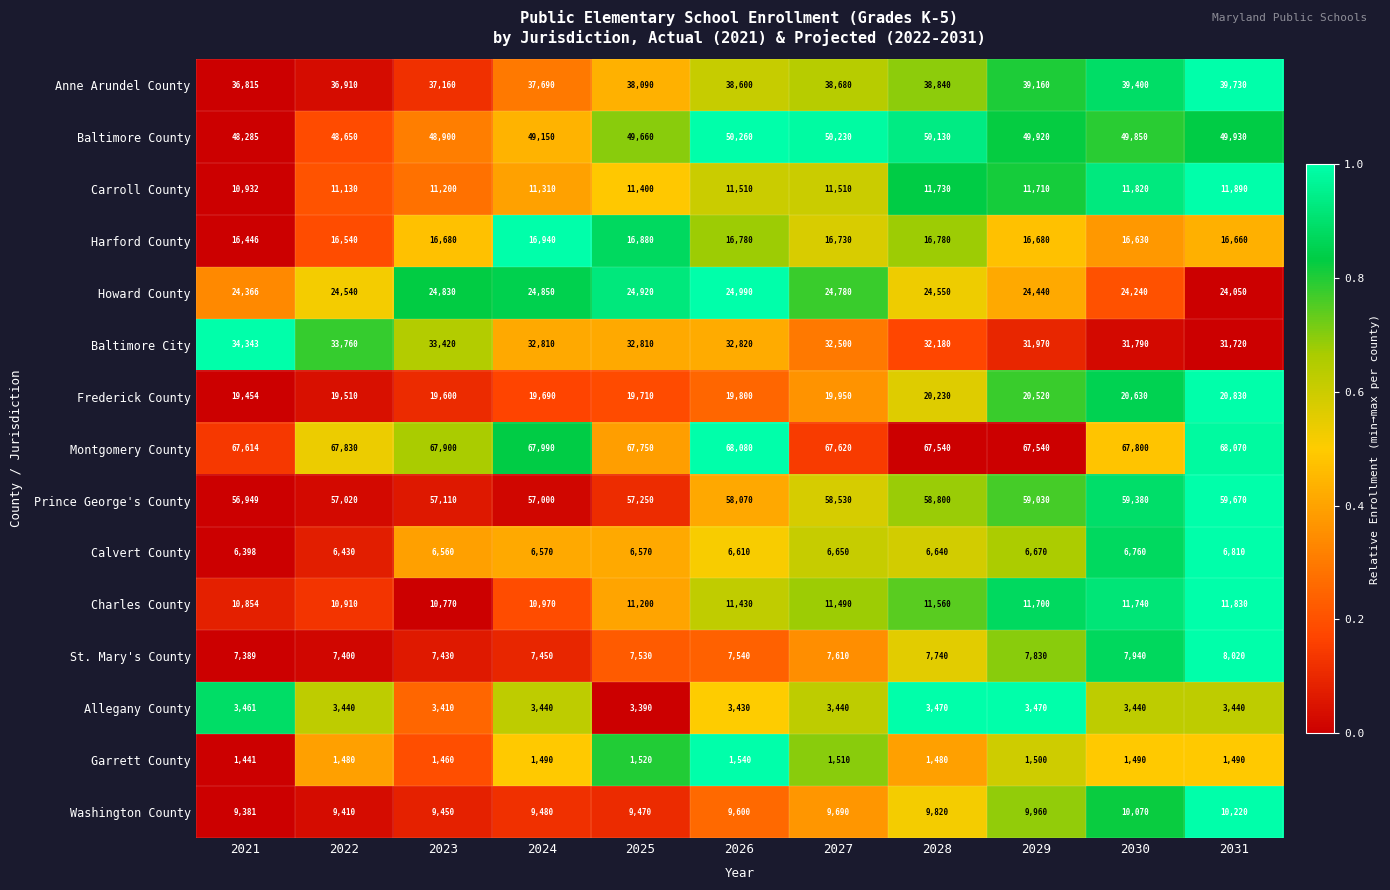

What is the total value across all series at 2028?

361490